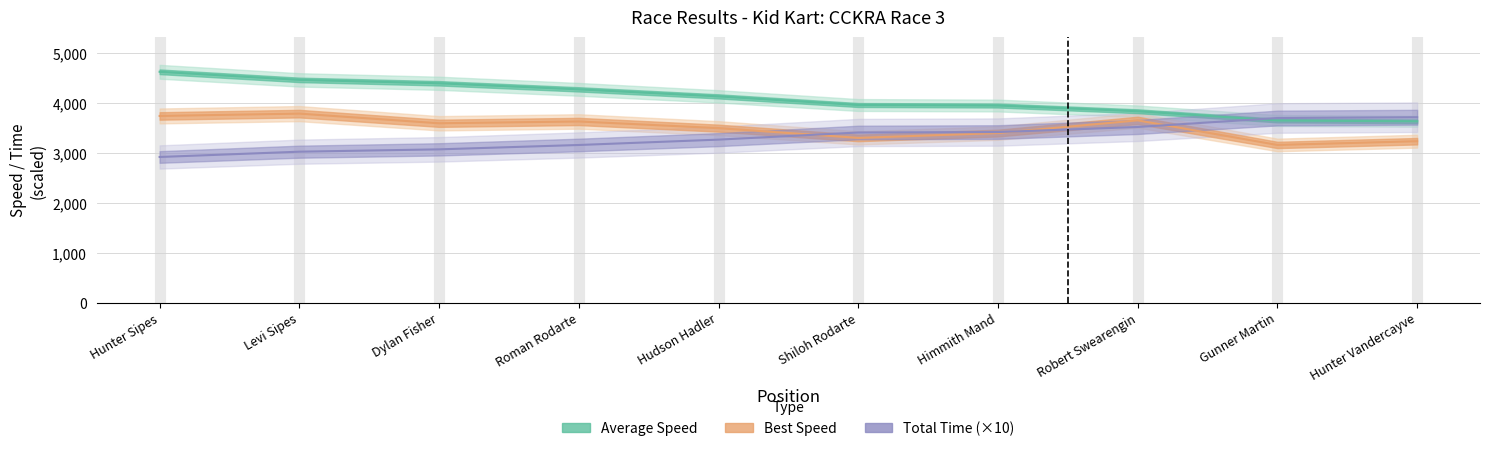

Rank the categories by Best Speed value from lowest to highest.

Gunner Martin, Hunter Vandercayve, Shiloh Rodarte, Himmith Mand, Hudson Hadler, Dylan Fisher, Roman Rodarte, Robert Swearengin, Hunter Sipes, Levi Sipes